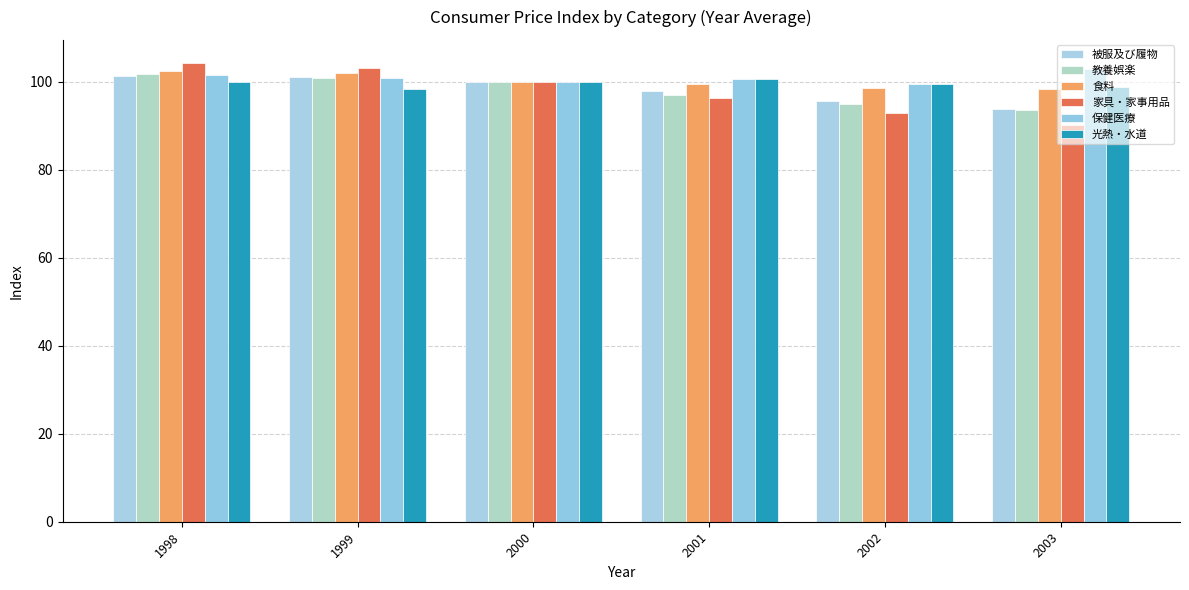

How many series are shown in this chart?

6